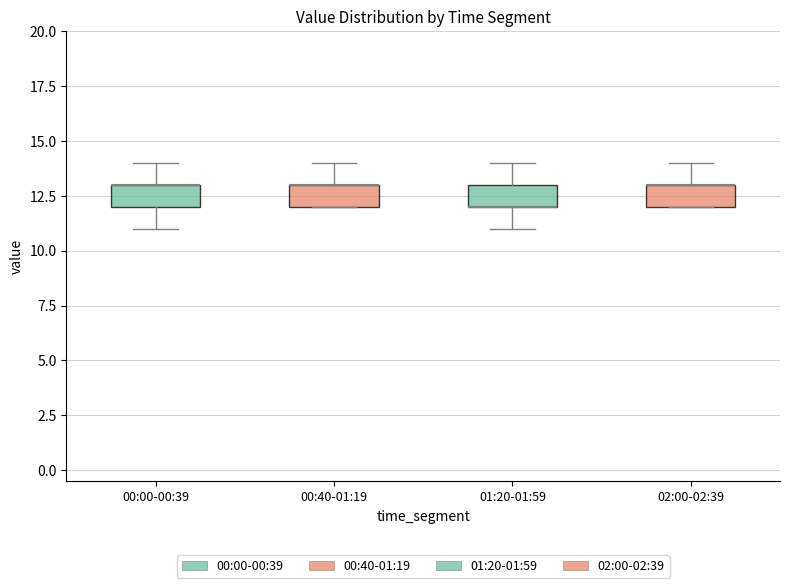

Reading left to right, read every box against the y-axis: the position of its median line, the range the box covers, and the ends of its whiskers. The values are not printed on the chart, so give them approximately, as read against the axis.

00:00-00:39: median 13 (drawn on the box's upper edge), box 12 to 13, whiskers 11 to 14
00:40-01:19: median 13 (drawn on the box's upper edge), box 12 to 13, whiskers 12 to 14
01:20-01:59: median 12 (drawn on the box's lower edge), box 12 to 13, whiskers 11 to 14
02:00-02:39: median 13 (drawn on the box's upper edge), box 12 to 13, whiskers 12 to 14